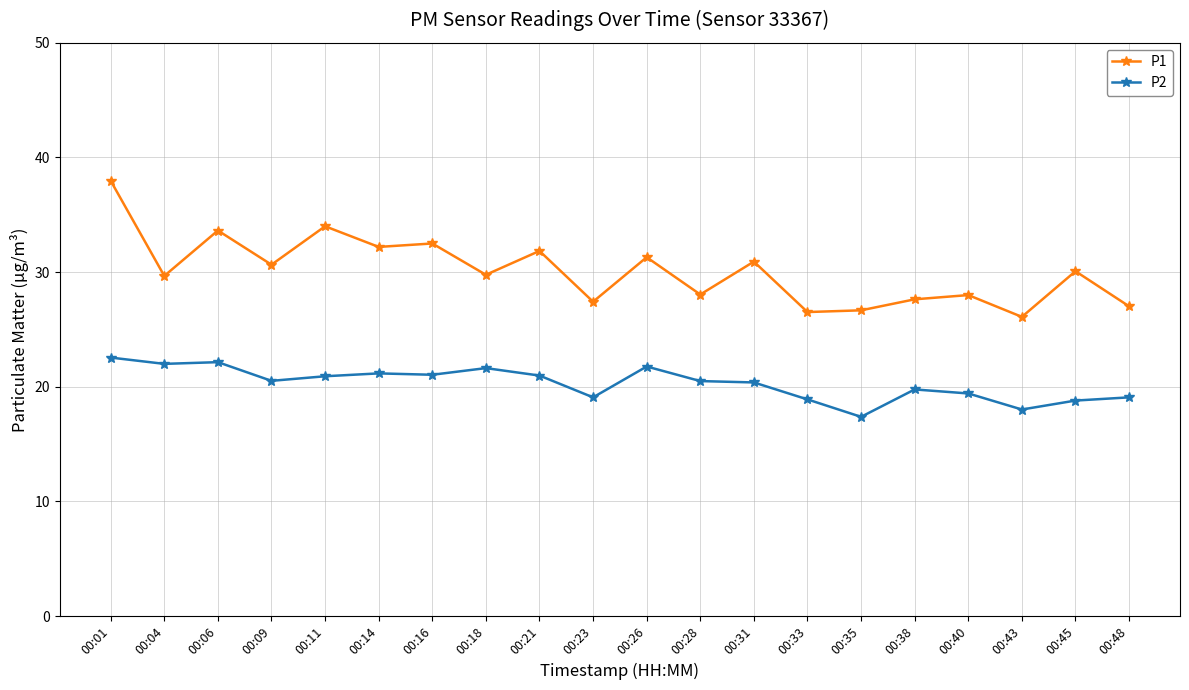

At which category does the chart reach its minimum across all series?

00:35